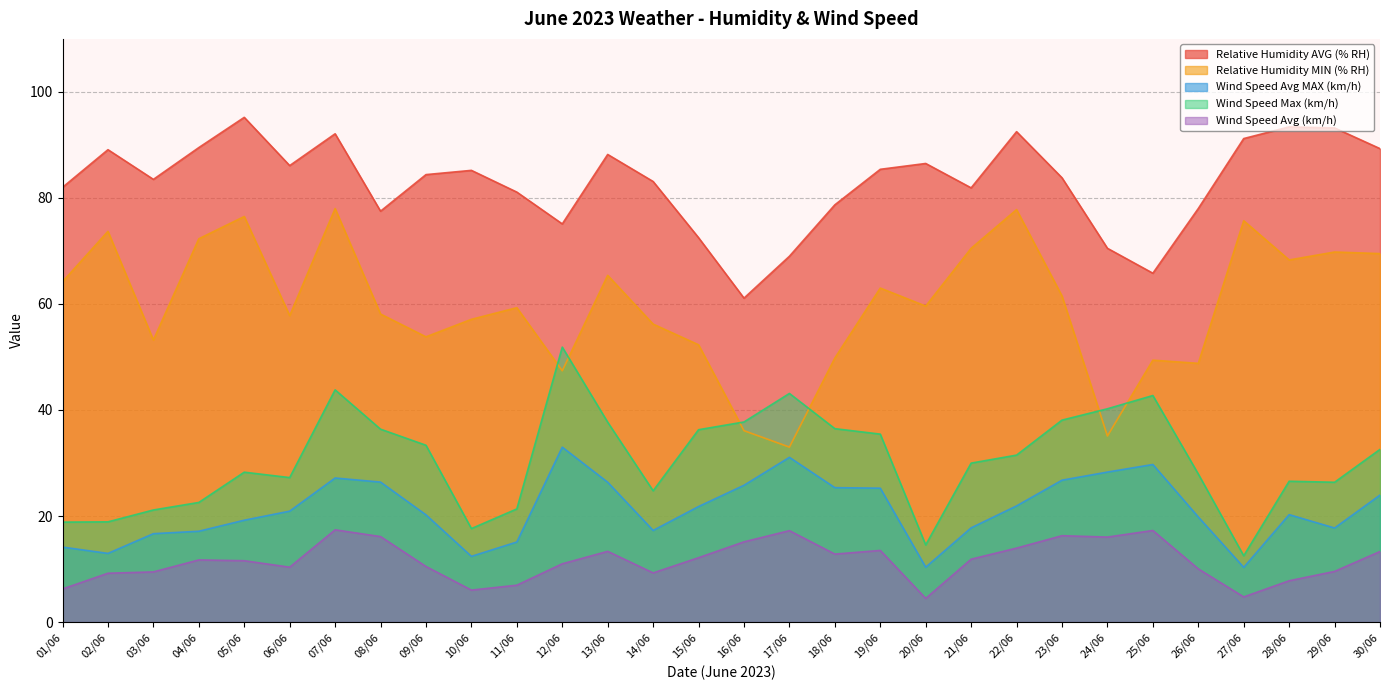

Does the chart have visible grid lines?

Yes